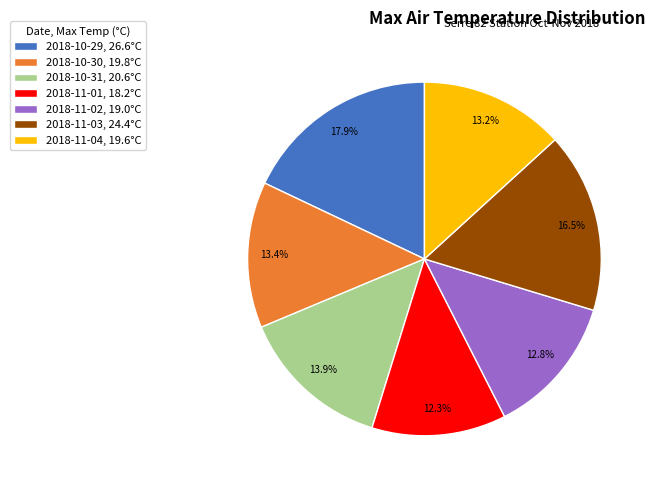

Count the number of slices in the pie.

7